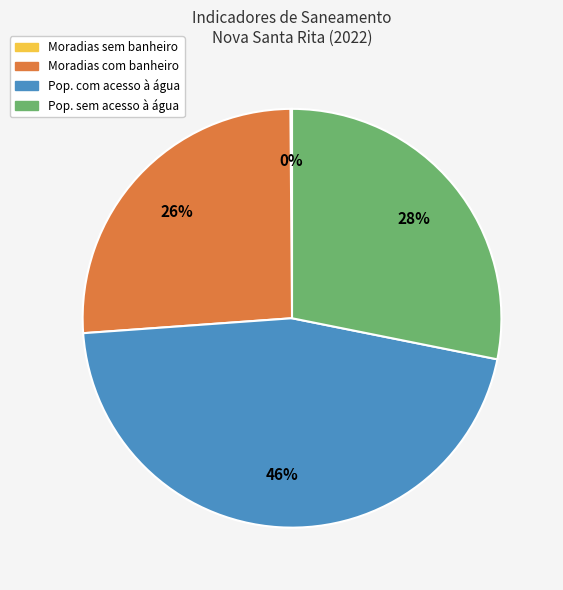

To the nearest percent, what is the average slice percentage?

25%